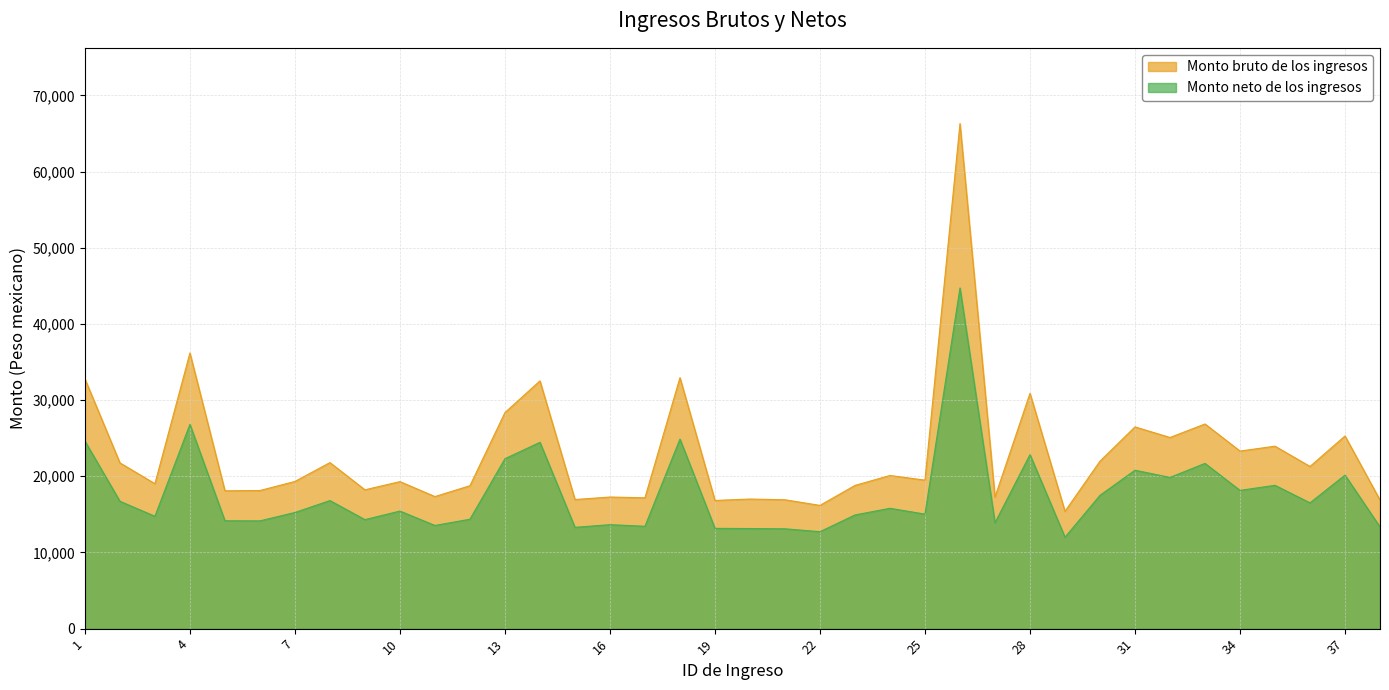

Rank the series at 26 from highest to lowest value.

Monto bruto de los ingresos, Monto neto de los ingresos